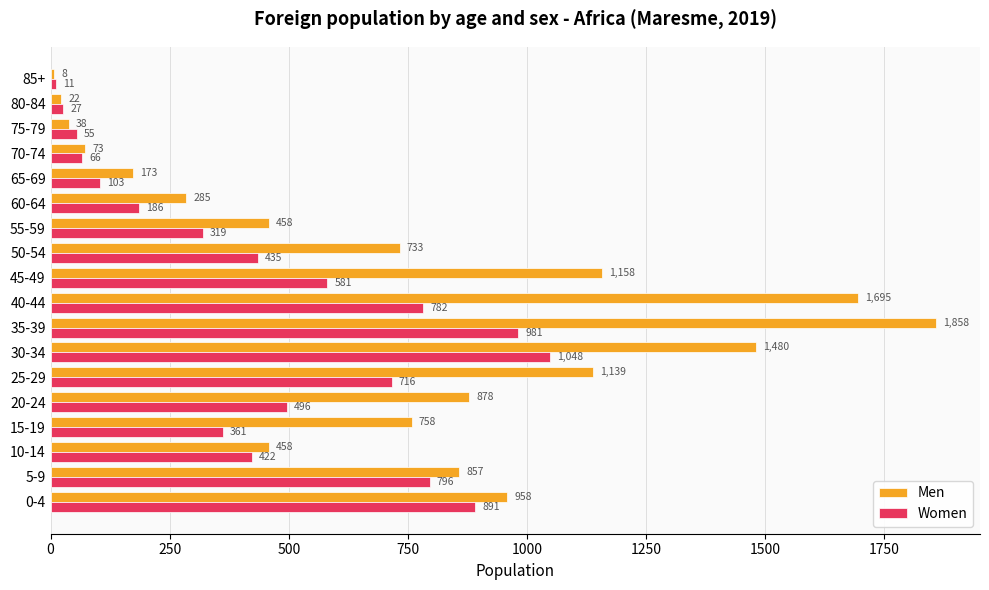

How many data points in Men are less than 758?

9